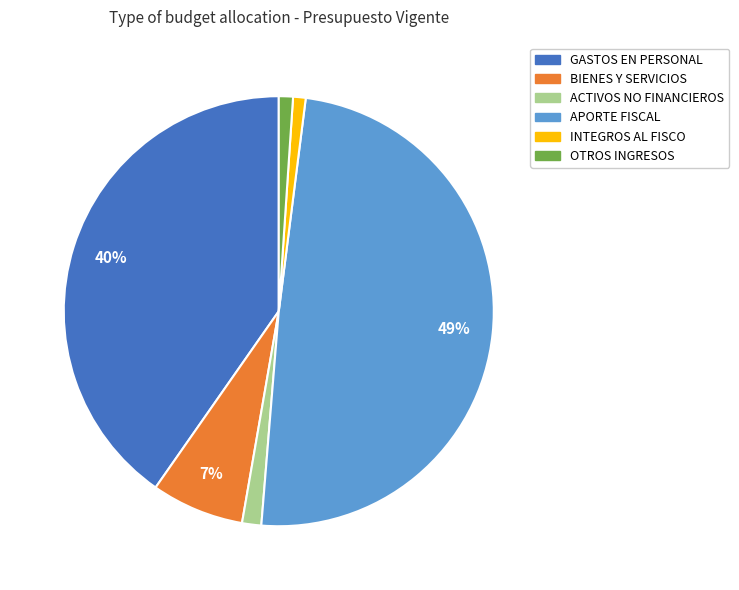

To the nearest percent, what is the average slice percentage?

17%